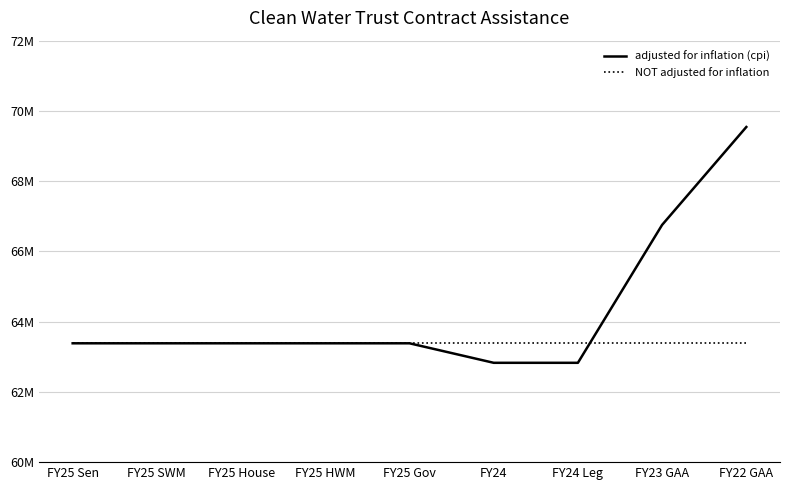

Reading left to right, extract all data points from this chart.

adjusted for inflation (cpi): 63383680	63383680	63383680	63383680	63383680	62828258	62828258	66755040	69542001
NOT adjusted for inflation: 63383680	63383680	63383680	63383680	63383680	63383680	63383680	63383680	63383680